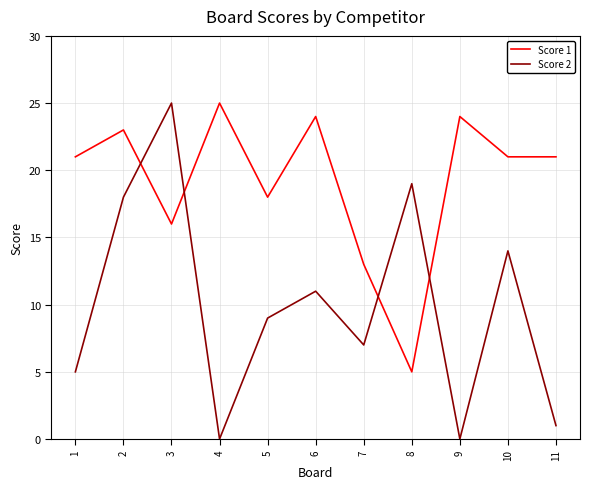

What is the difference between the maximum and minimum values in the Score 1 series?

20